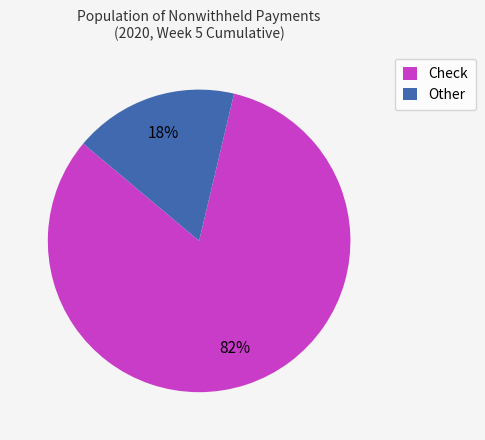

The Other slice represents 7% of the pie. True or false?

False